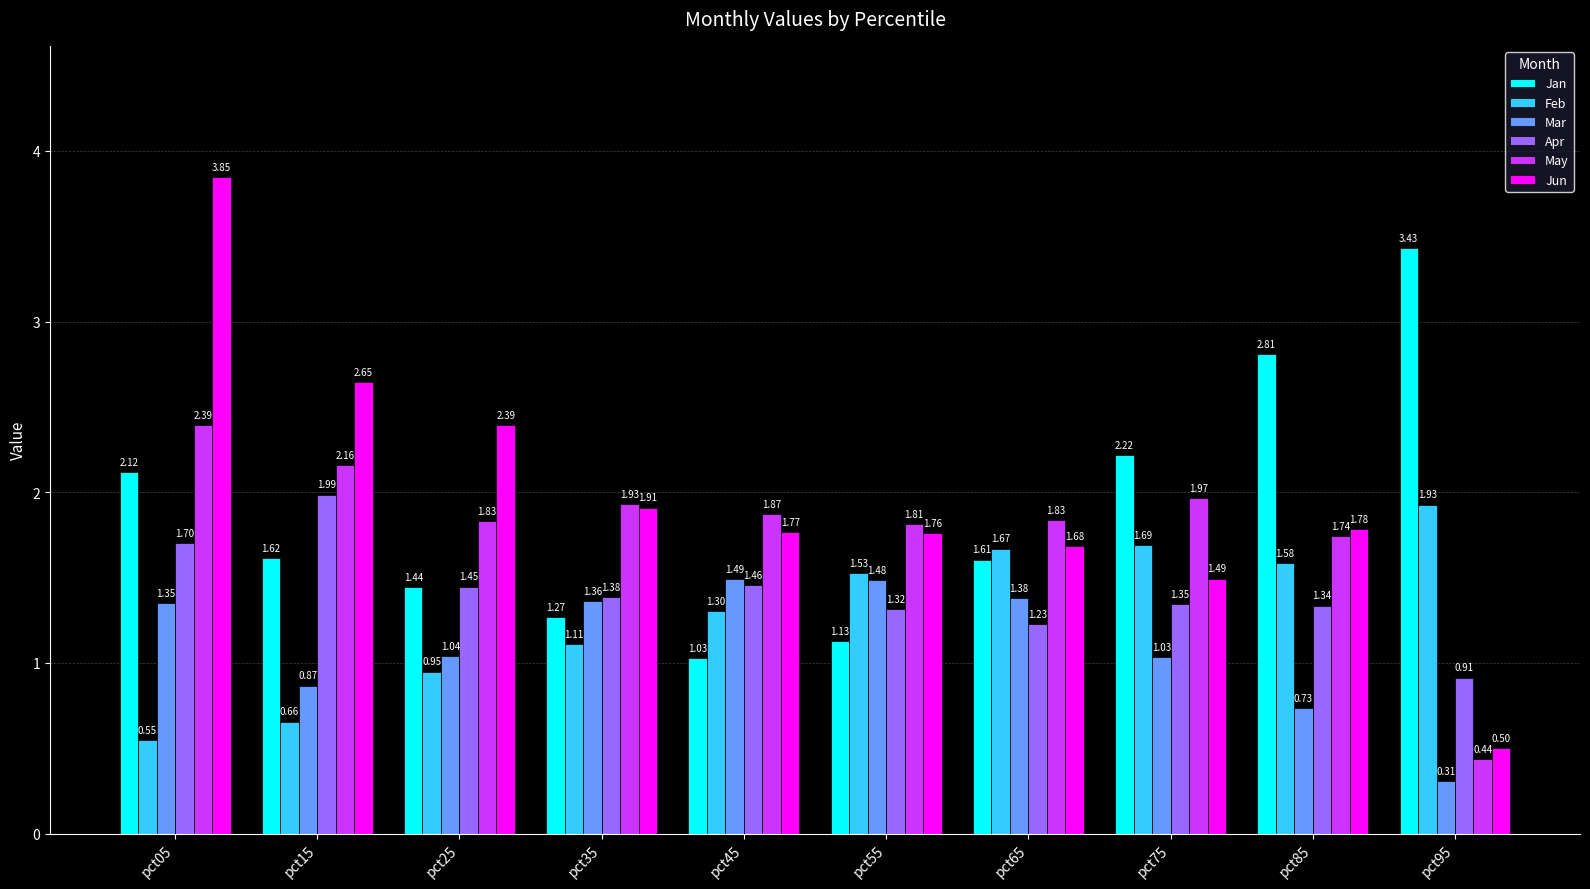

At which label does Jun reach its peak?

pct05